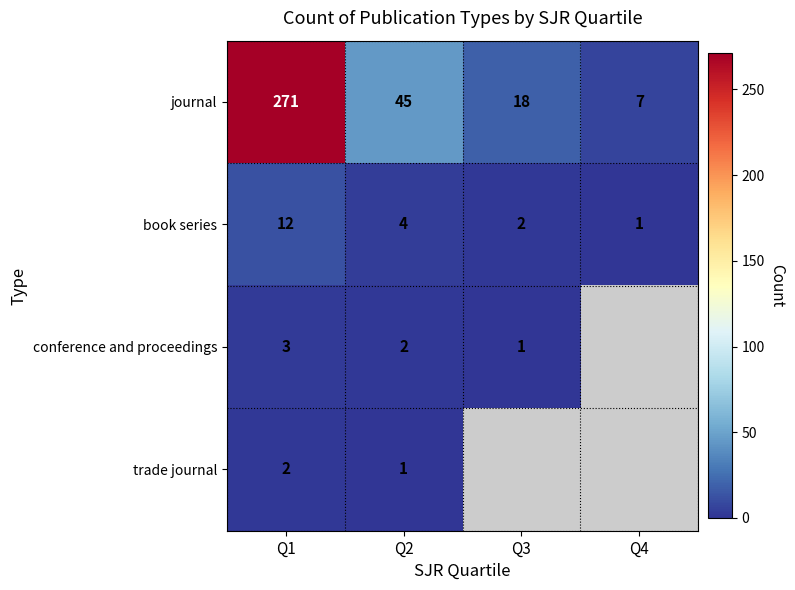

Rank the series at Q2 from highest to lowest value.

journal, book series, conference and proceedings, trade journal